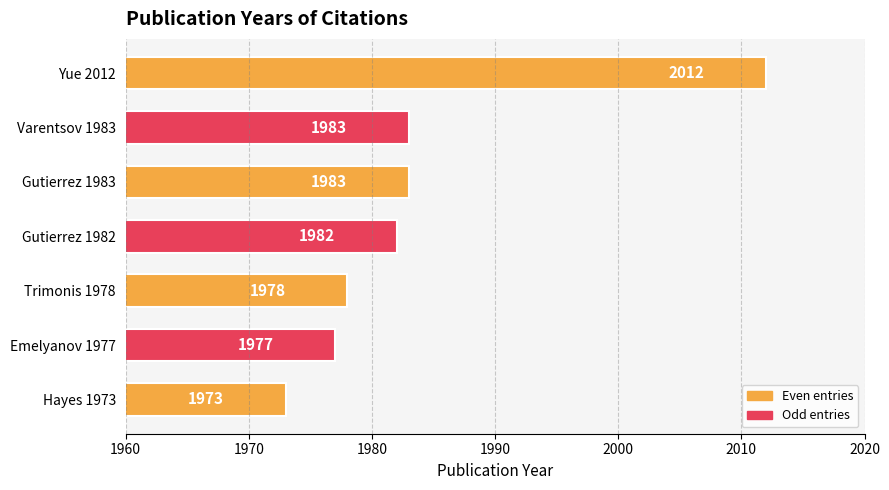

How many bars are there in total?

7